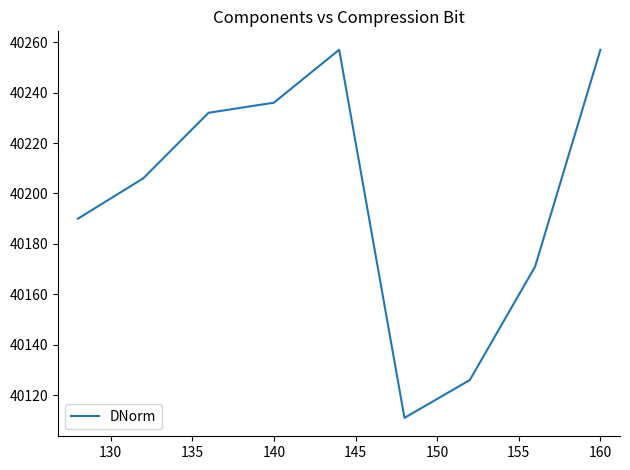

What is the greatest value displayed?

40257